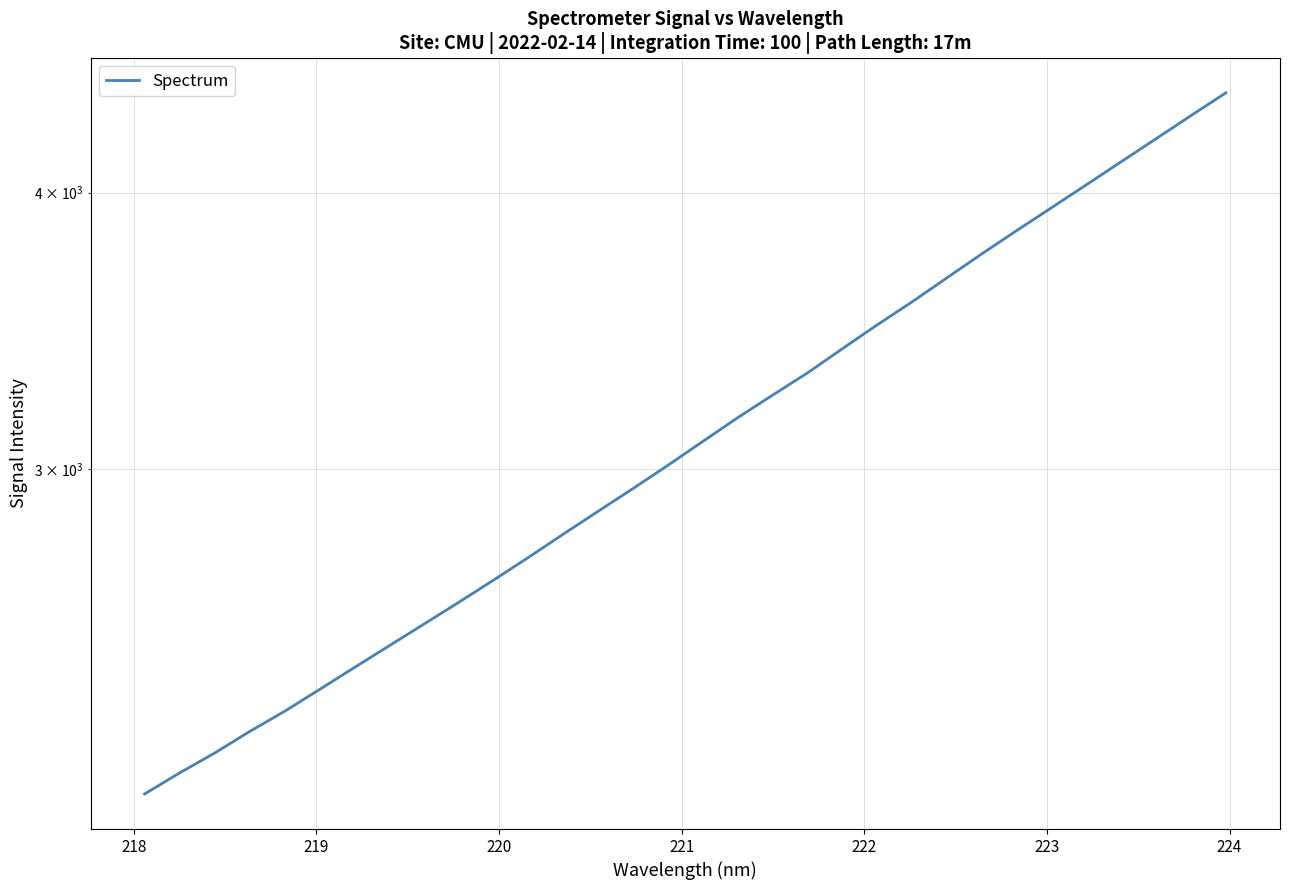

What is the label of the 5th point from the left?

221